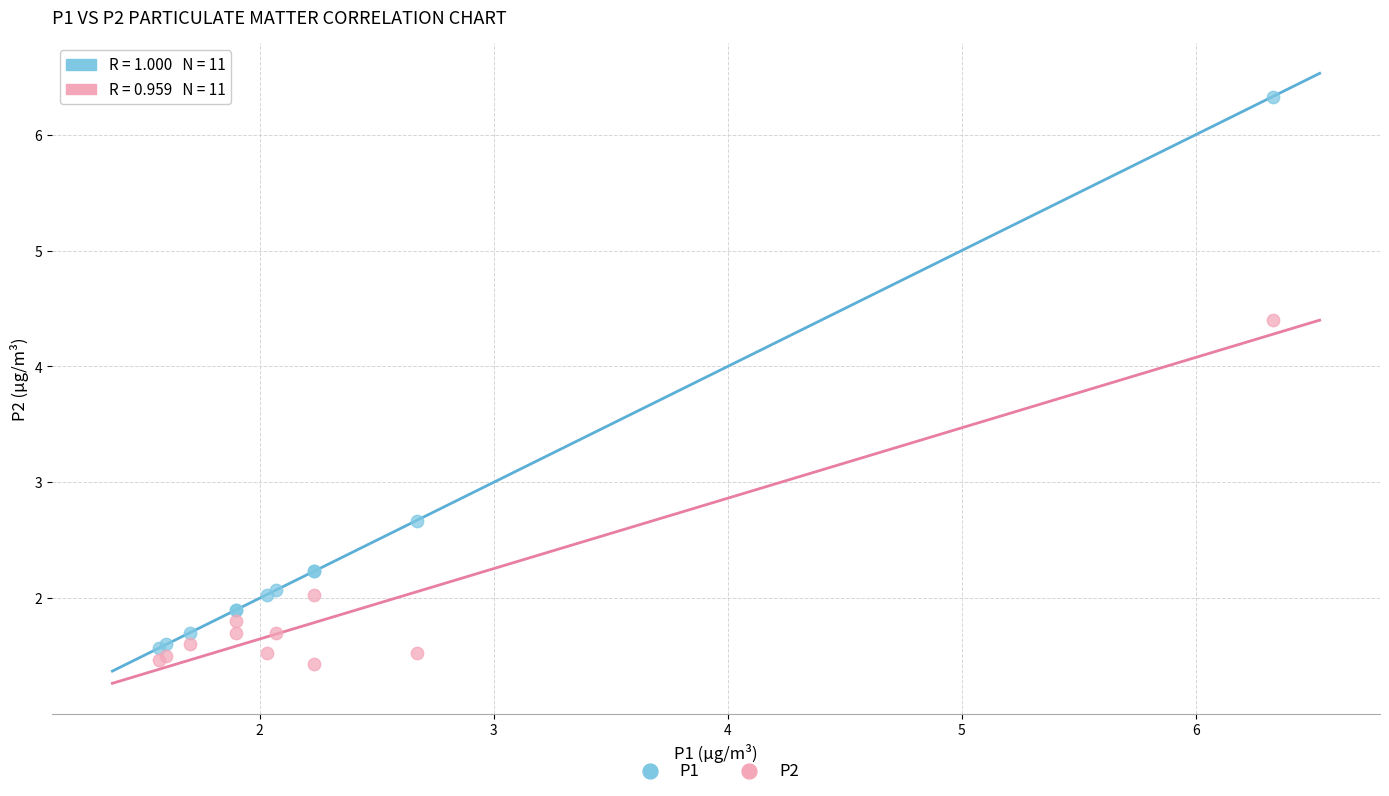

What is the X range (max minus min) for the scatter plot?

4.8